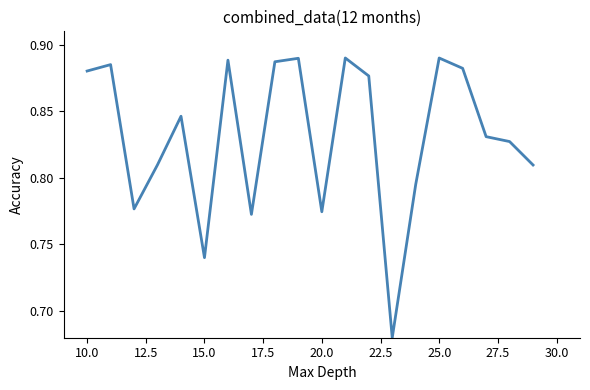

The chart shows a value of 1.2 at 25.0. True or false?

False